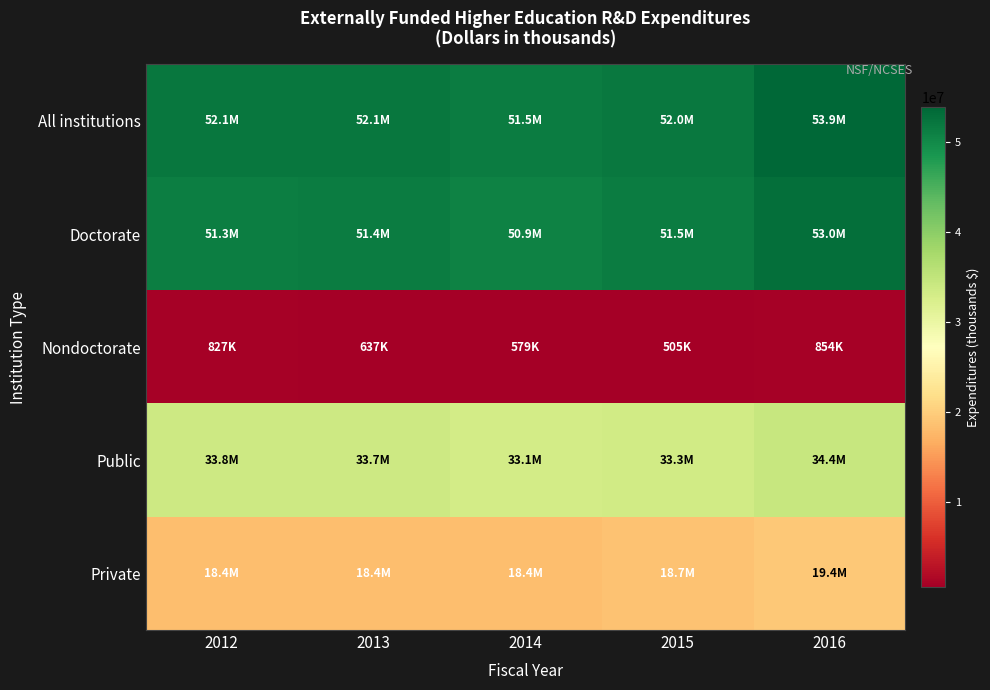

Rank the series at 2015 from highest to lowest value.

All institutions, Doctorate, Public, Private, Nondoctorate